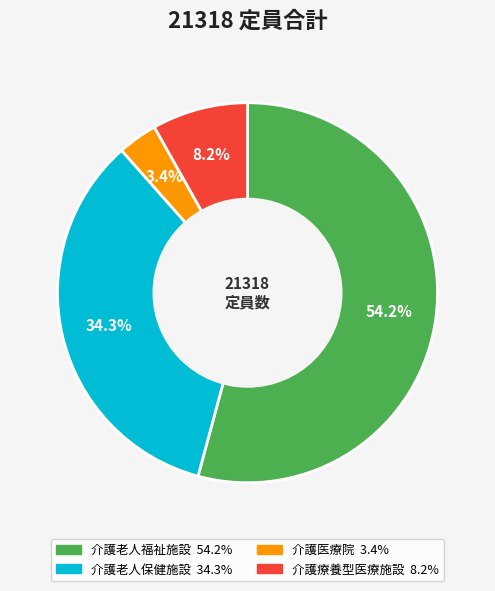

Is it true that 介護医療院 is 3% of the pie?

True